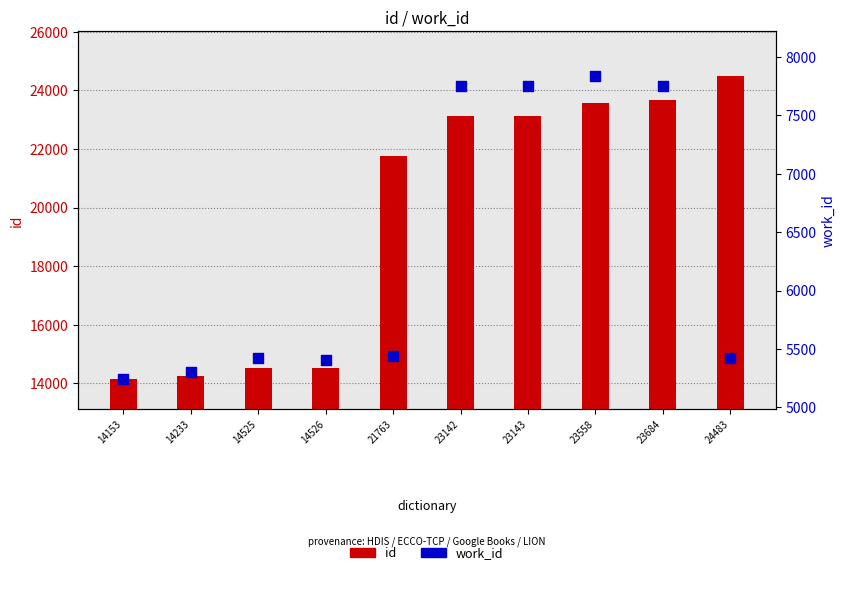

Which series reaches the maximum Y coordinate?

id